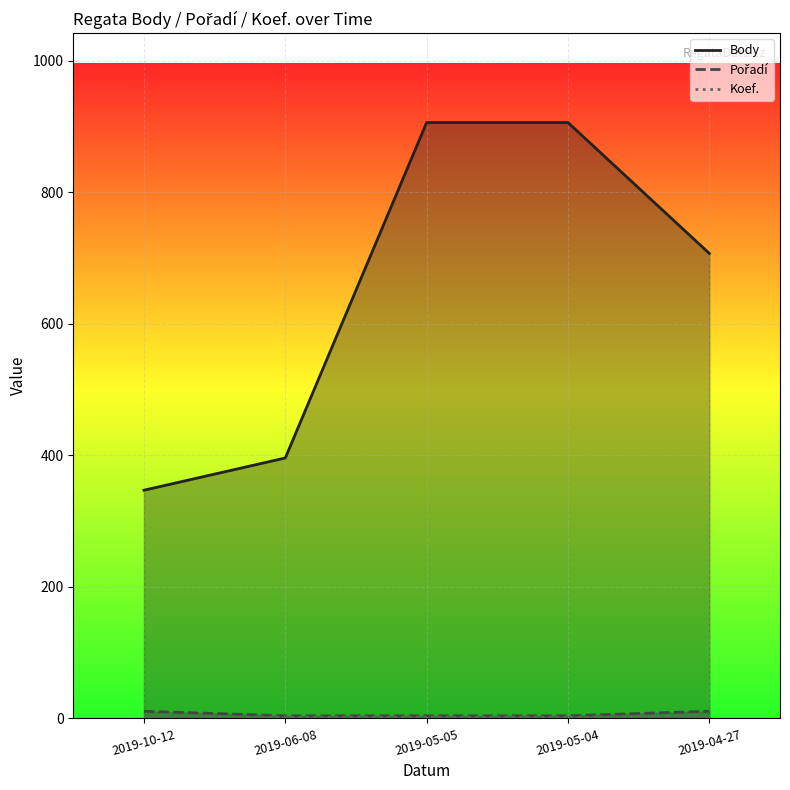

List the series in order of their peak value, highest first.

Body, Pořadí, Koef.